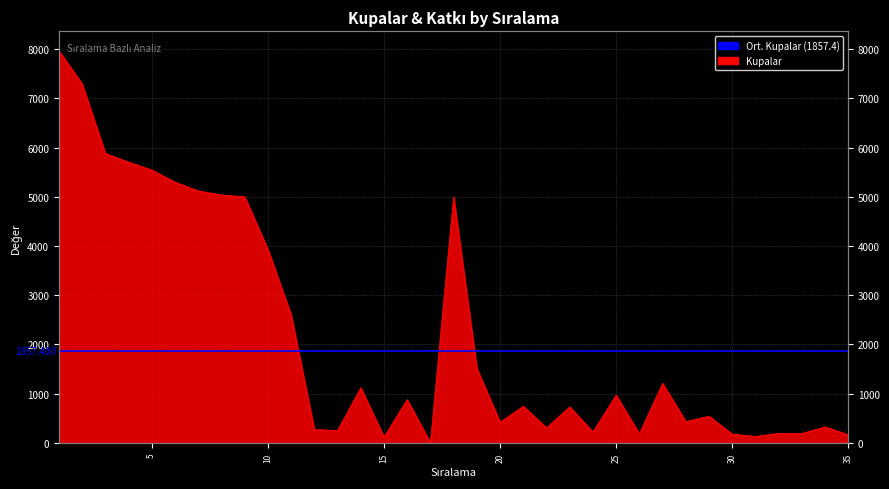

How many interior local peaks (higher than both neighbors) does the data have?

10